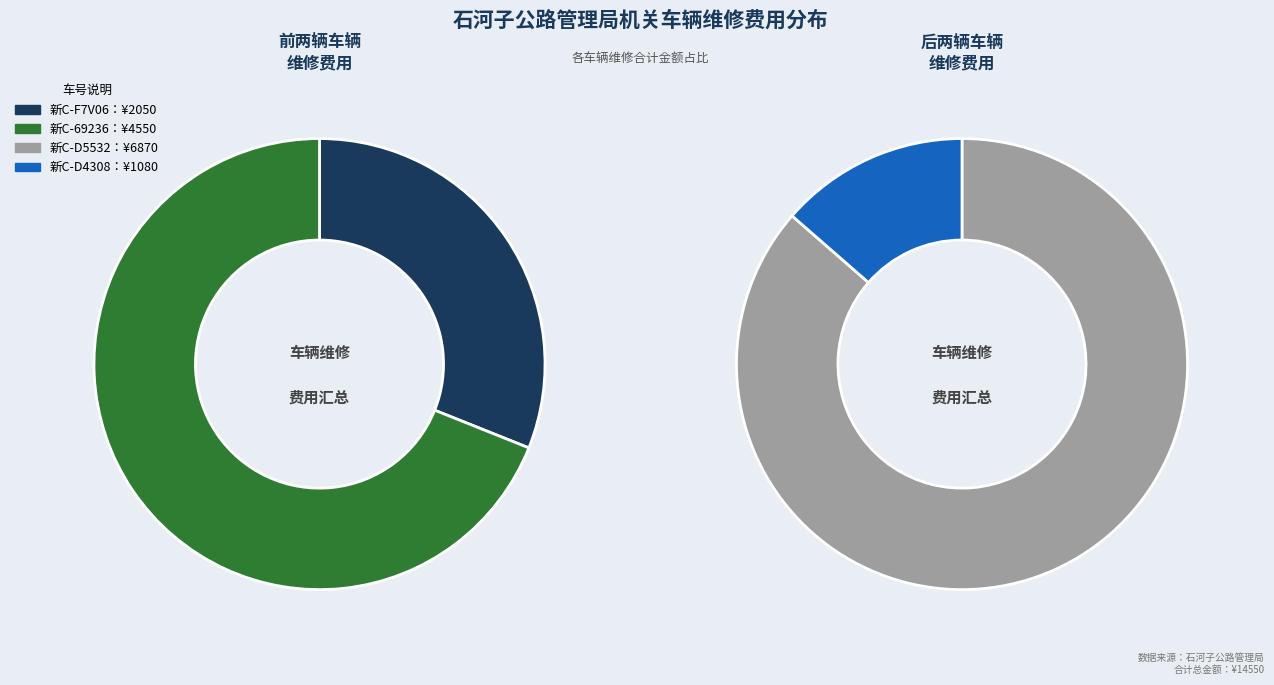

How many slices are in this pie chart?

4